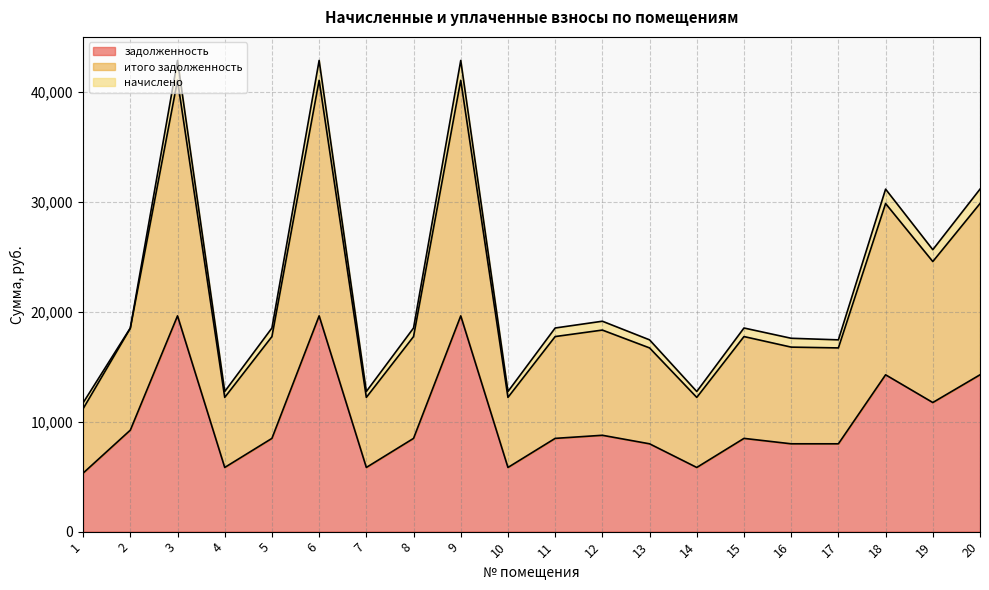

Which label corresponds to the largest value in the chart?

3